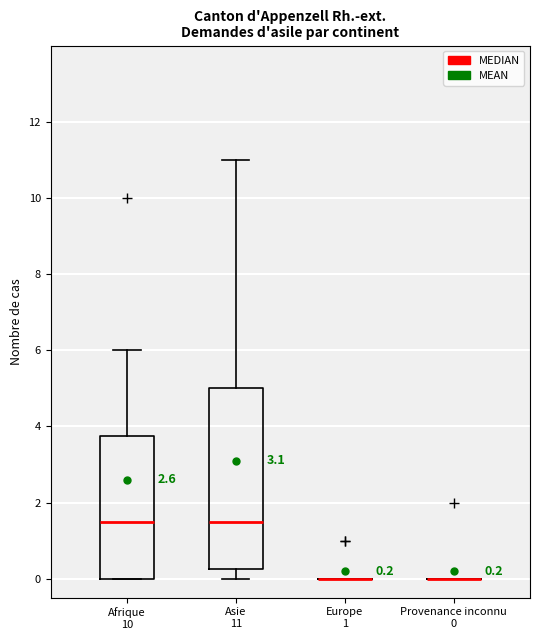

Comparing the boxes themselves (not the whiskers), which one is the tallest?

Asie 11